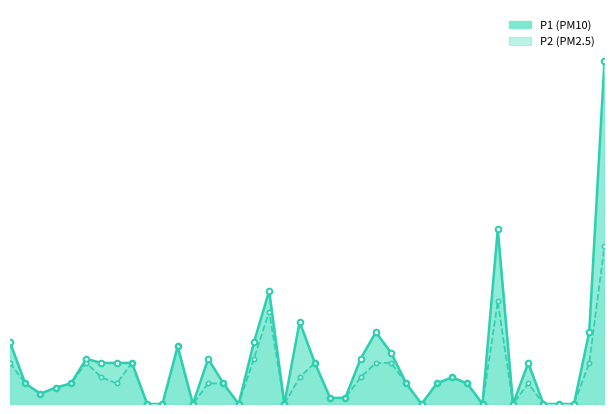

Reading left to right, extract all data points from this chart.

P1: 0=0.3	1=0.1	2=0.1	3=0.1	4=0.1	5=0.2	6=0.2	7=0.2	8=0.2	9=0.0	10=0.0	11=0.3	12=0.0	13=0.2	14=0.1	15=0.0	16=0.3	17=0.6	18=0.0	19=0.4	20=0.2	21=0.0	22=0.0	23=0.2	24=0.3	25=0.2	26=0.1	27=0.0	28=0.1	29=0.1	30=0.1	31=0.0	32=0.8	33=0.0	34=0.2	35=0.0	36=0.0	37=0.0	38=0.3	39=1.7
P2: 0=0.2	1=0.1	2=0.1	3=0.1	4=0.1	5=0.2	6=0.1	7=0.1	8=0.2	9=0.0	10=0.0	11=0.3	12=0.0	13=0.1	14=0.1	15=0.0	16=0.2	17=0.5	18=0.0	19=0.1	20=0.2	21=0.0	22=0.0	23=0.1	24=0.2	25=0.2	26=0.1	27=0.0	28=0.1	29=0.1	30=0.1	31=0.0	32=0.5	33=0.0	34=0.1	35=0.0	36=0.0	37=0.0	38=0.2	39=0.8